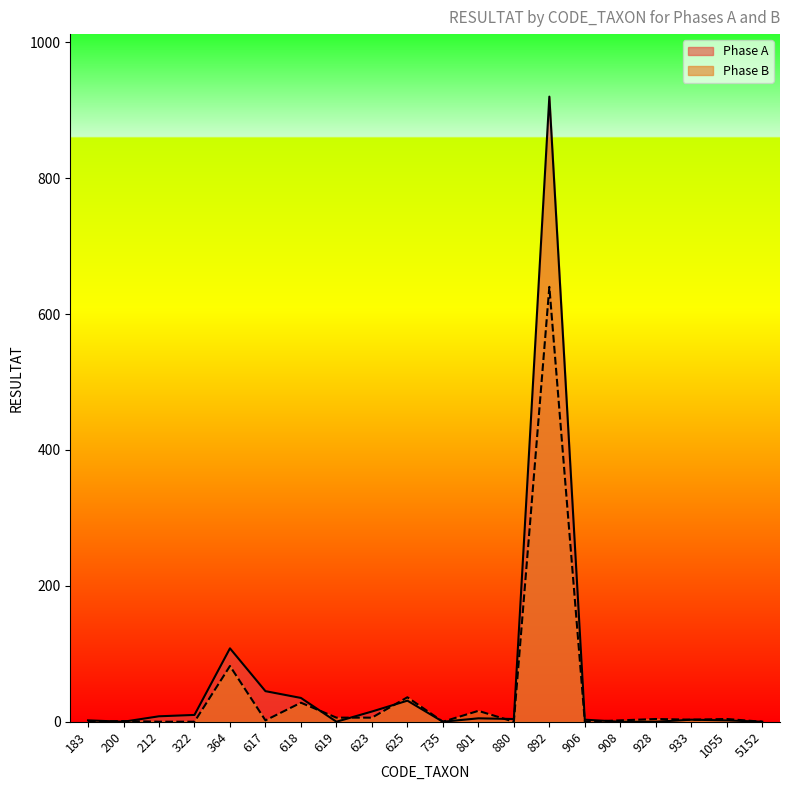

Which series ends up on top after the final intersection of Phase A and Phase B?

Phase B